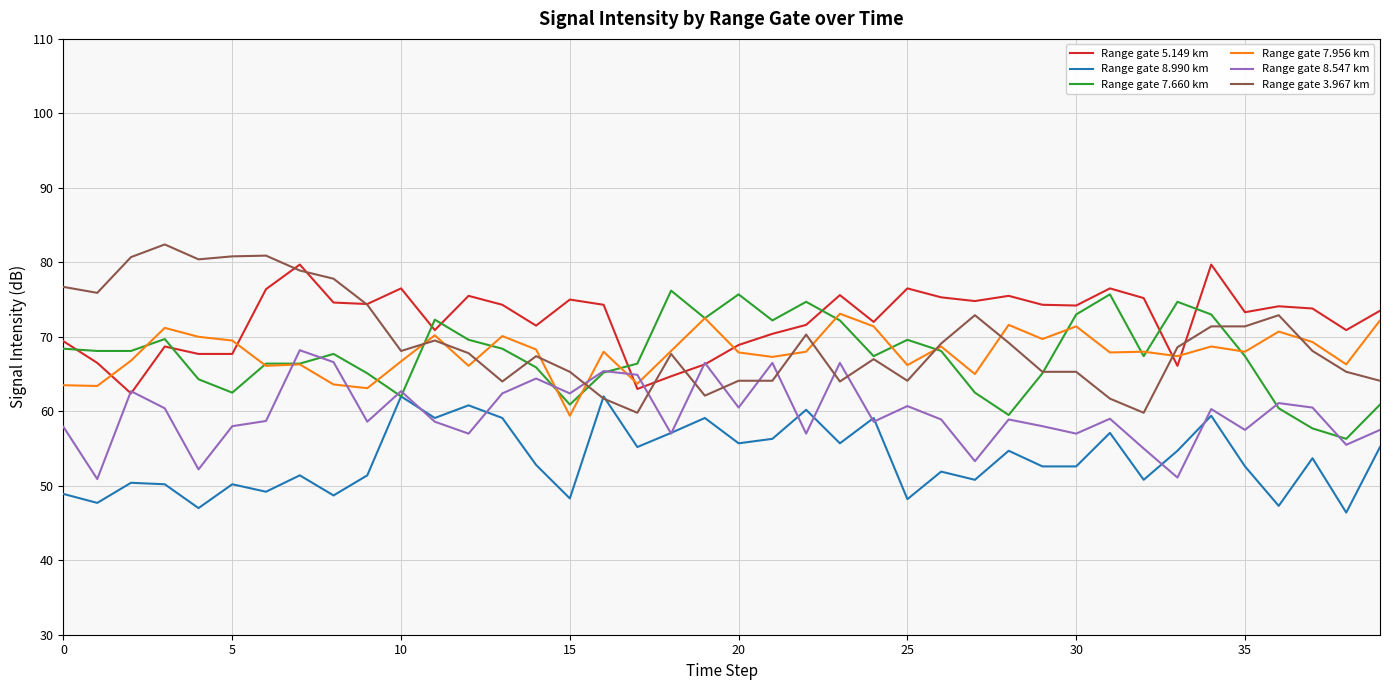

What is the highest value of the Range gate 7.660 km series?

76.2